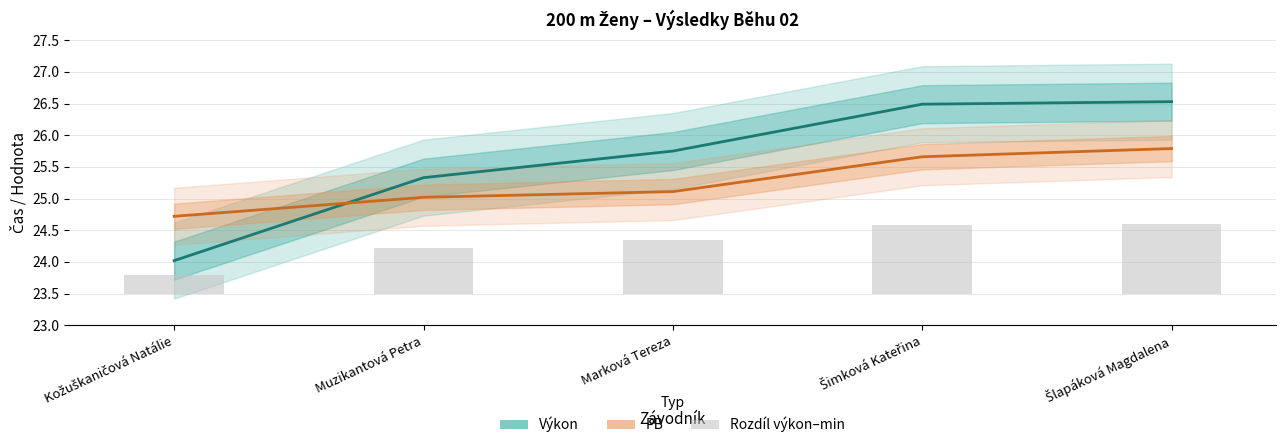

At which category is the sum across all series the highest?

Šlapáková Magdalena